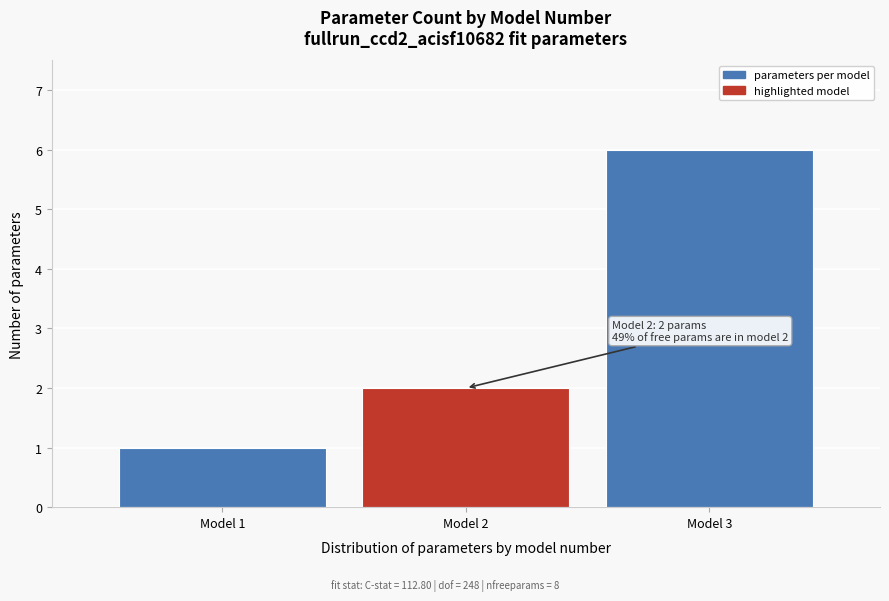

Reading right to left, transcribe all the data shown in this chart.

6	2	1